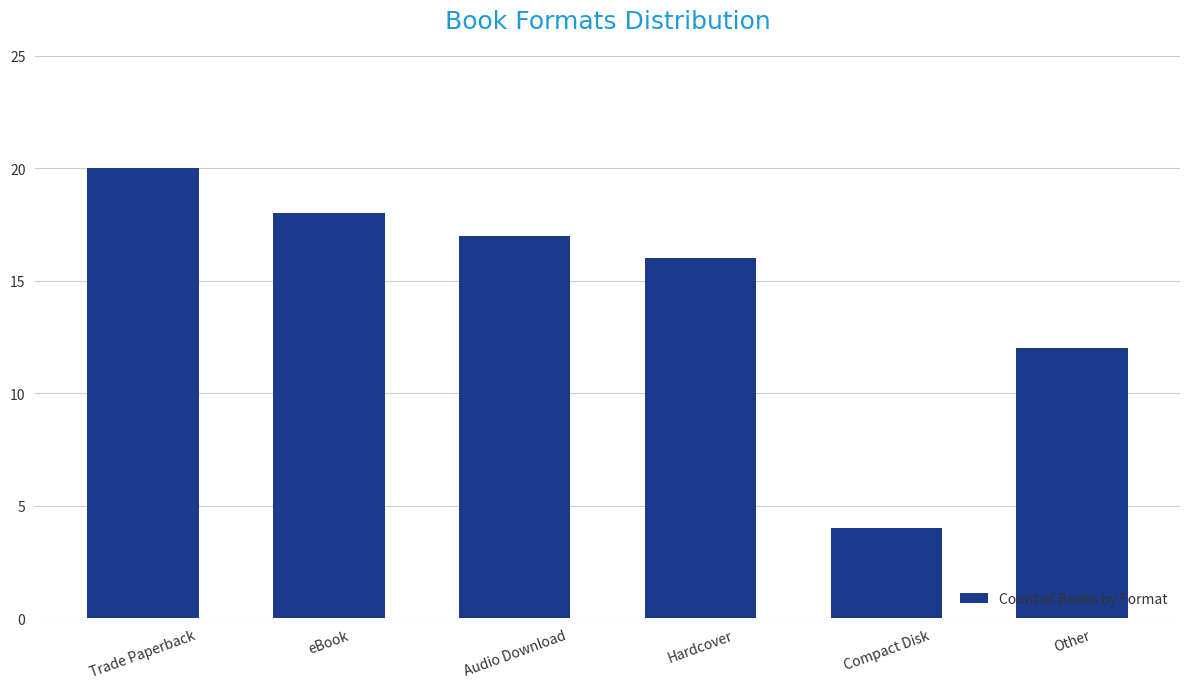

List the labels in order of value, largest first.

Trade Paperback, eBook, Audio Download, Hardcover, Other, Compact Disk